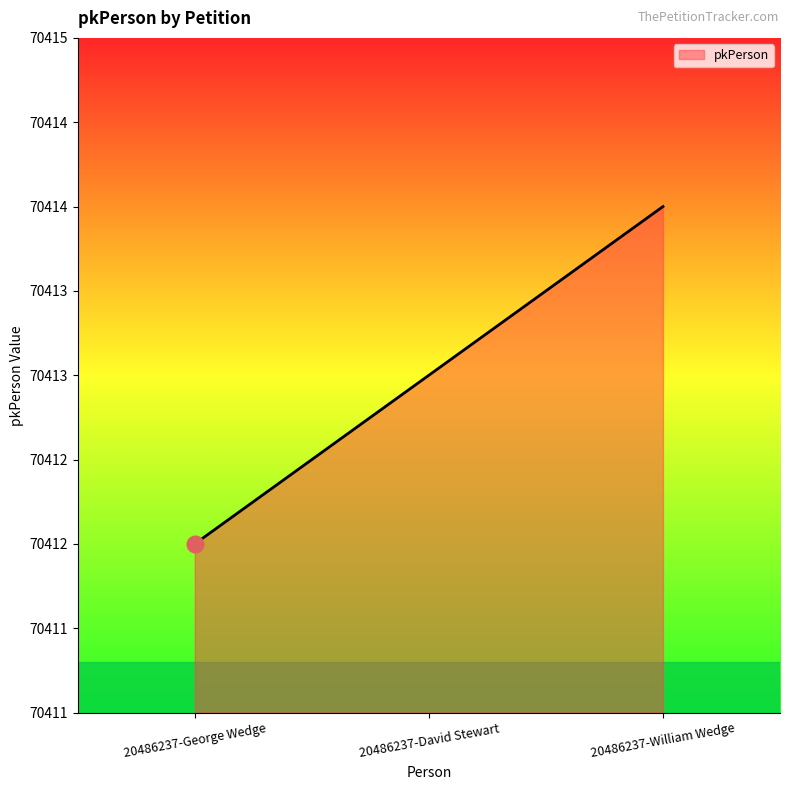

Does the chart display data point markers on the line(s)?

No